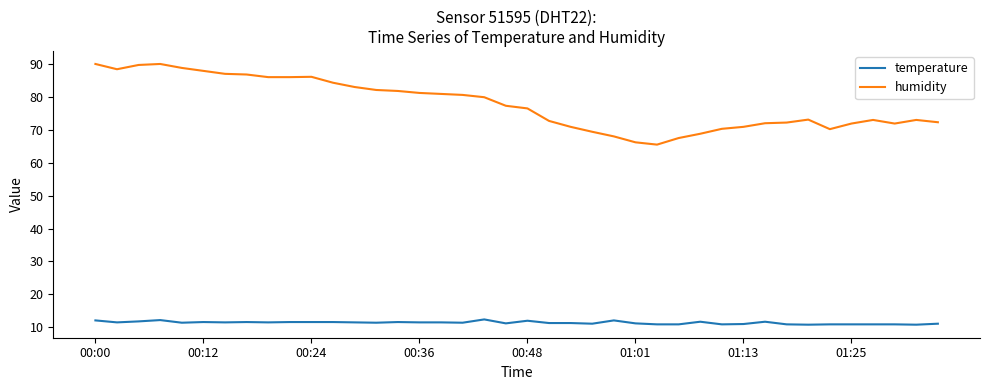

List the series in order of their peak value, lowest first.

temperature, humidity